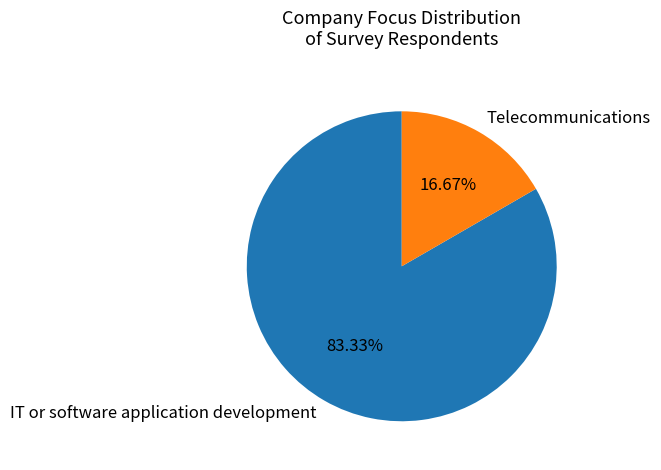

What percentage is NOT represented by Telecommunications?

83.3%